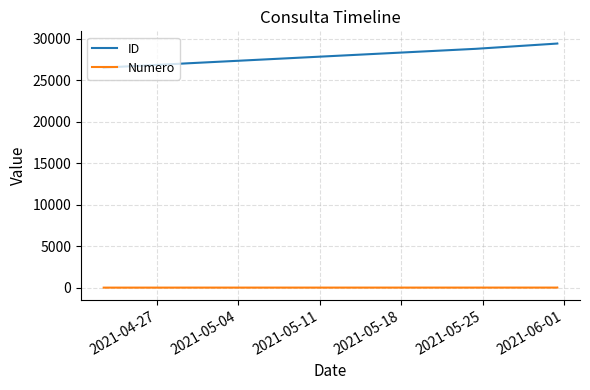

Which series has the widest spread of values?

ID